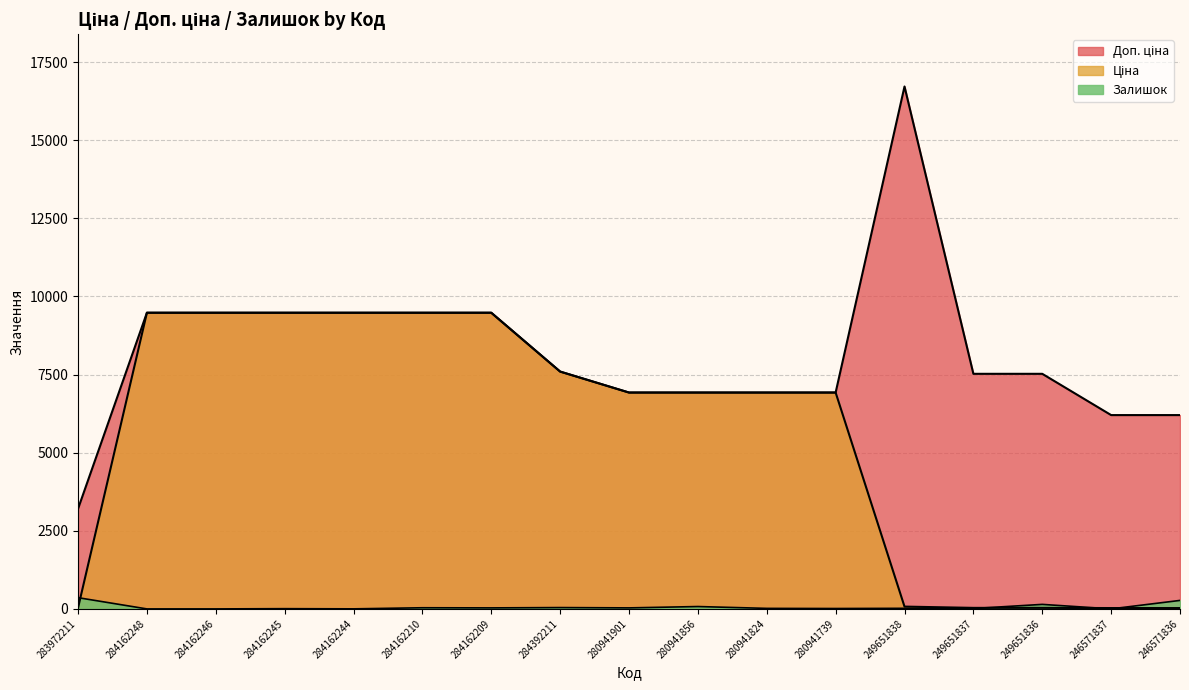

What is the sum of all Ціна values?

92408.0